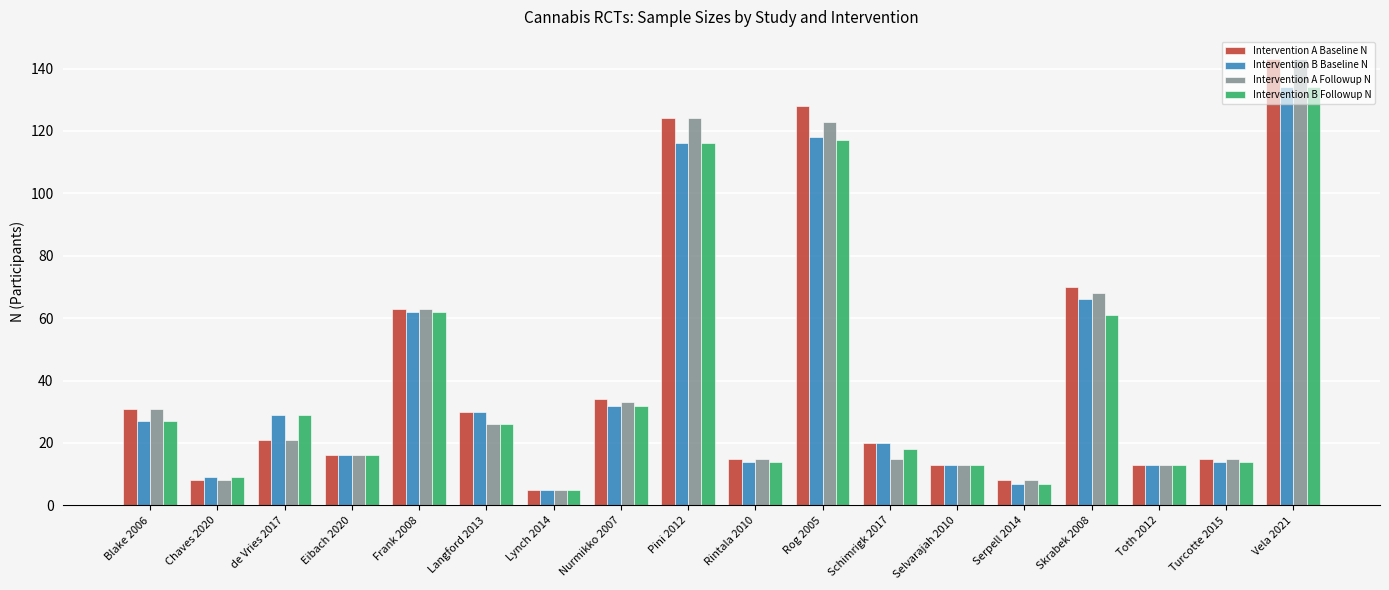

Is the value of Intervention A Baseline N at Nurmikko 2007 greater than the value of Intervention B Baseline N at Selvarajah 2010?

Yes